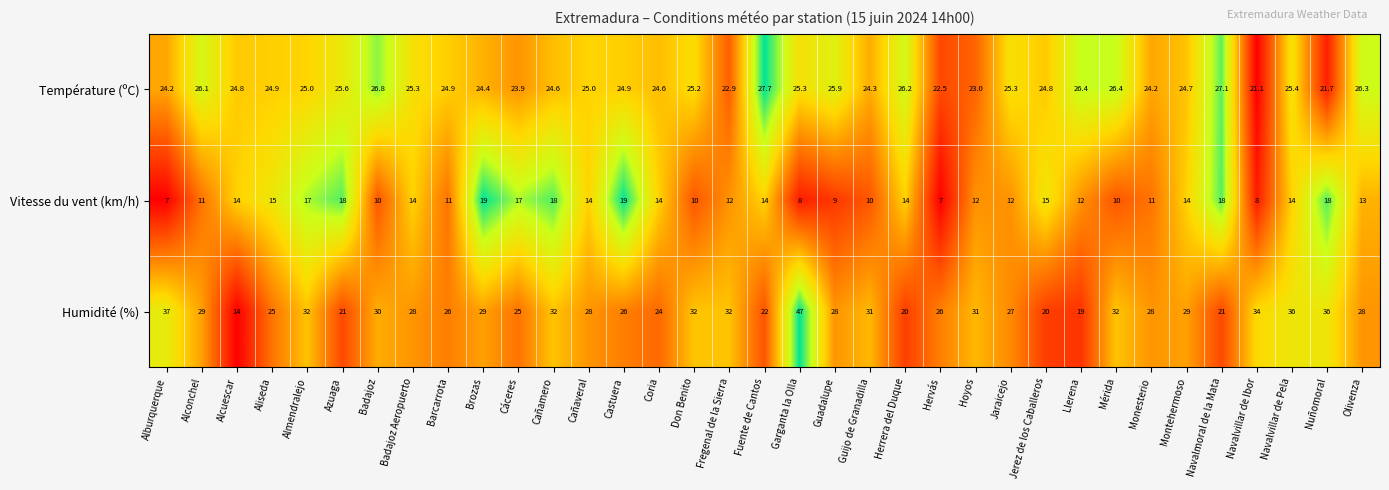

What is the difference between the highest and lowest values at Llerena?

14.4